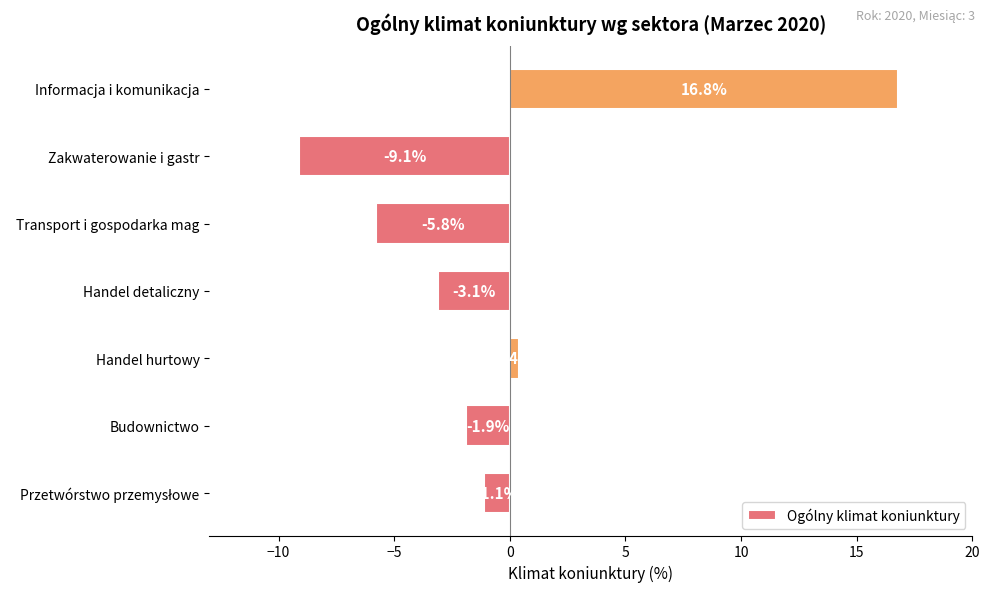

Which has a higher value, Transport i gospodarka mag or Zakwaterowanie i gastr?

Transport i gospodarka mag